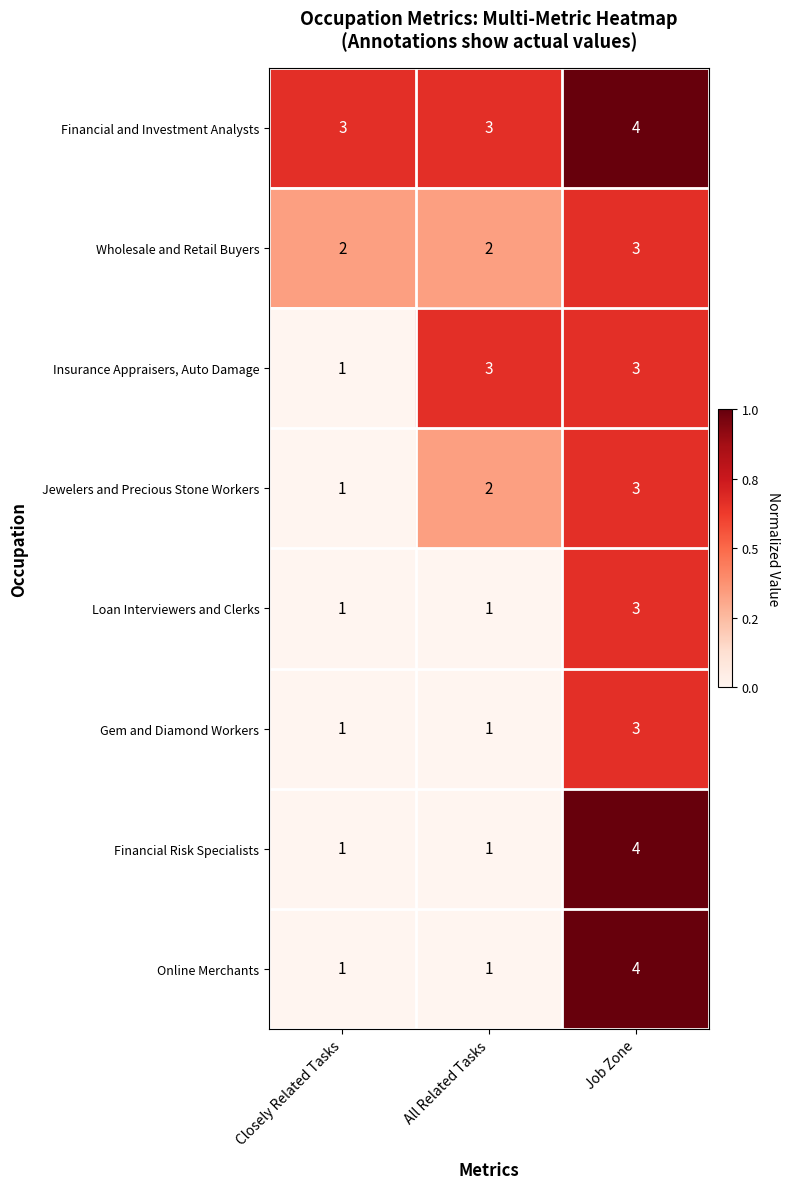

What is the sum of all Online Merchants values?

6